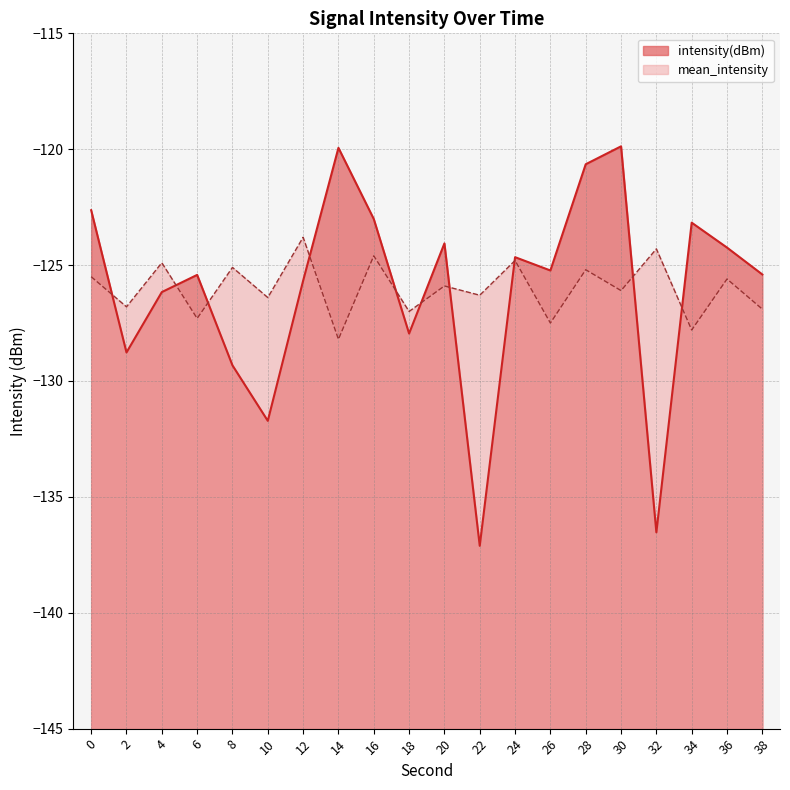

Reading left to right, extract all data points from this chart.

intensity(dBm): 0=-122.6	2=-128.8	4=-126.2	6=-125.4	8=-129.3	10=-131.7	12=-125.7	14=-119.9	16=-123.0	18=-128.0	20=-124.1	22=-137.1	24=-124.7	26=-125.2	28=-120.6	30=-119.9	32=-136.5	34=-123.2	36=-124.2	38=-125.4
mean_intensity: 0=-125.5	2=-126.8	4=-124.9	6=-127.3	8=-125.1	10=-126.4	12=-123.8	14=-128.2	16=-124.6	18=-127.0	20=-125.9	22=-126.3	24=-124.8	26=-127.5	28=-125.2	30=-126.1	32=-124.3	34=-127.8	36=-125.6	38=-126.9